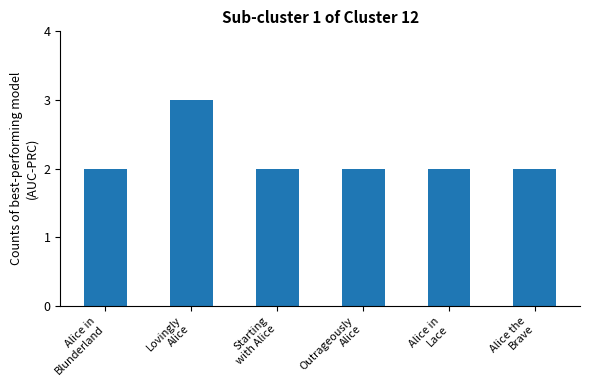

Is it true that the value at Alice in
Blunderland is 3?

False